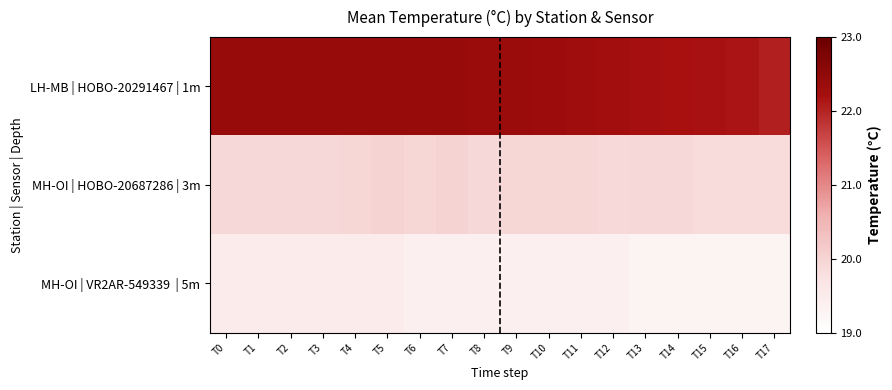

Count the number of categories in the chart.

18